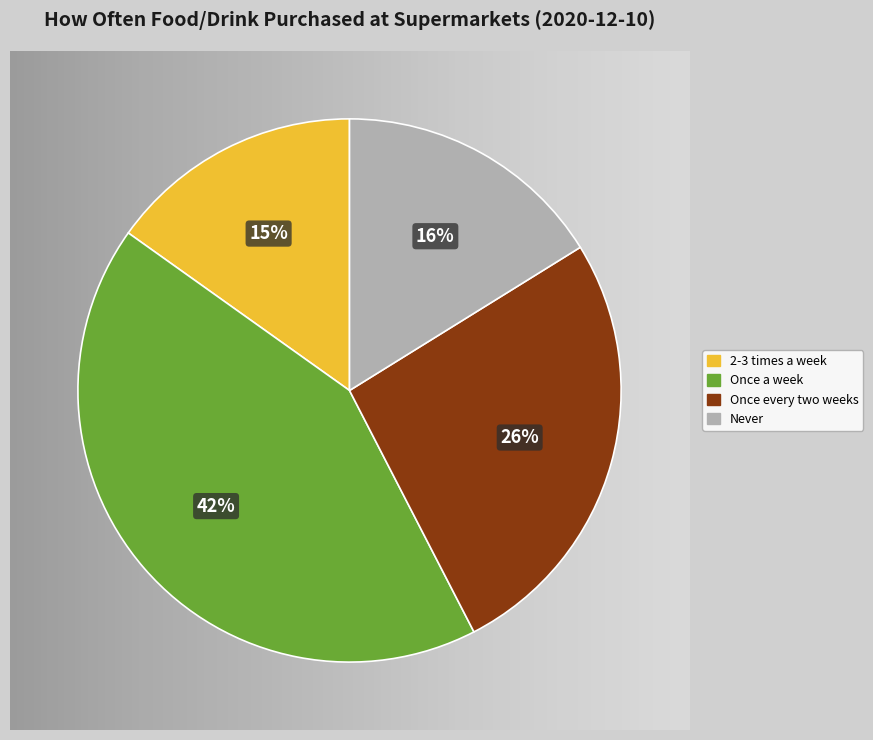

To the nearest percent, what is the difference between the largest and smallest slice percentages?

27%